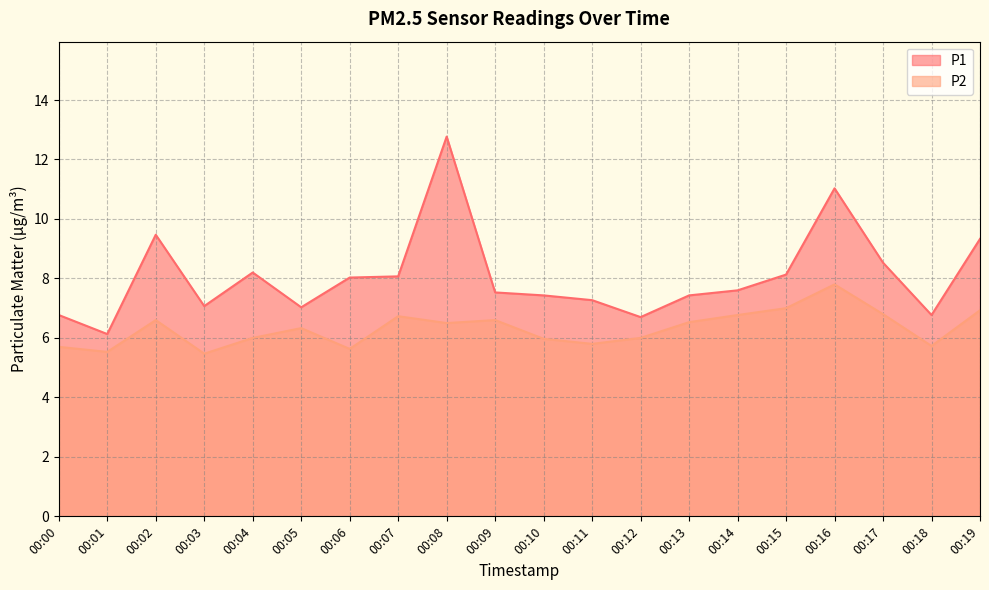

At how many categories does at least one series exceed 8?

9